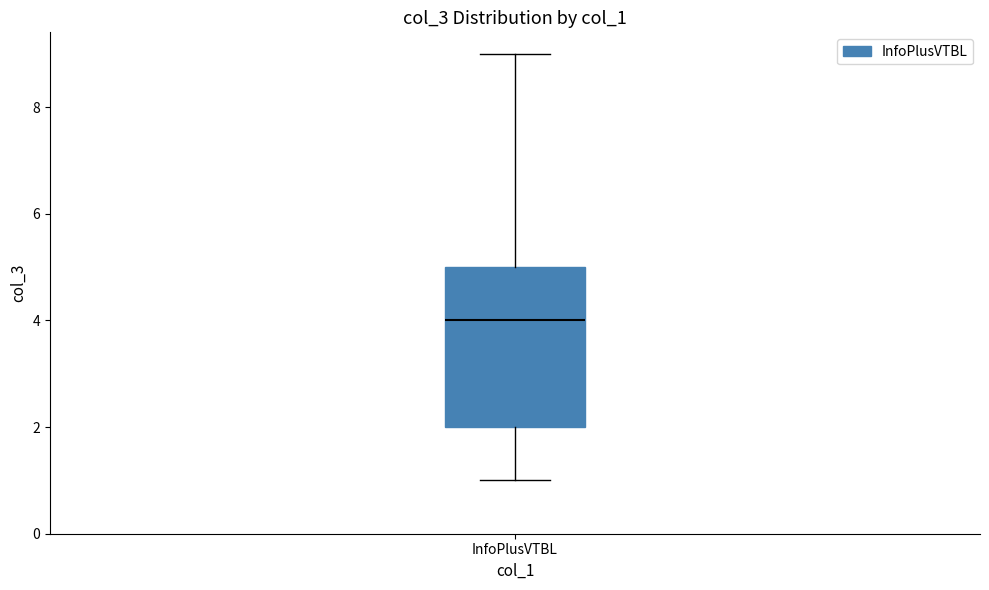

Transcribe this box plot: give where the median line is, the range the box spans, and where the two whiskers end, as read against the y-axis. The values are not printed on the chart, so give them approximately, as read against the axis.

median 4, box 2 to 5, whiskers 1 to 9